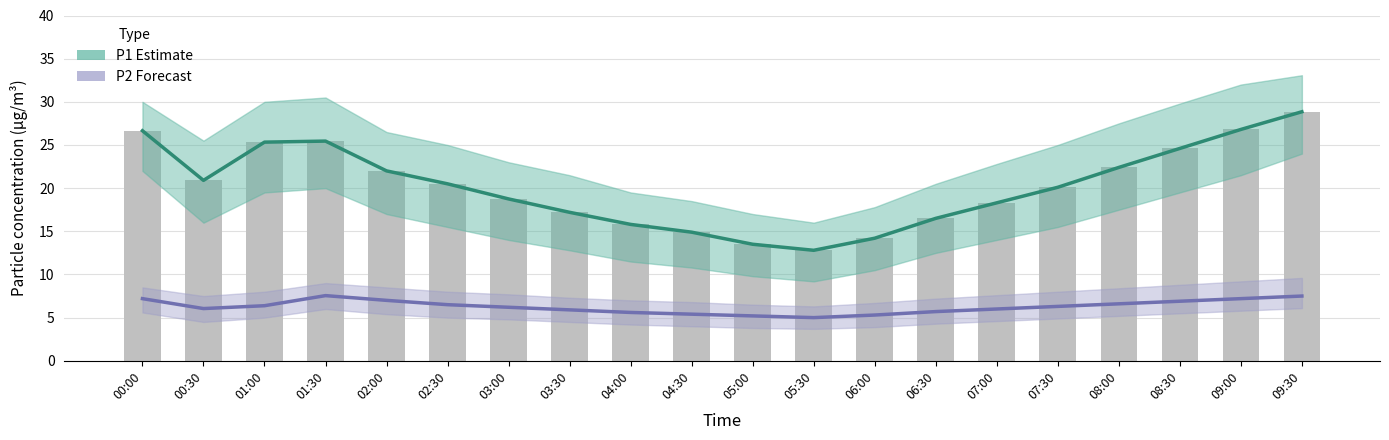

True or false: P2 Forecast has a value of 5.7 at 06:30.

True